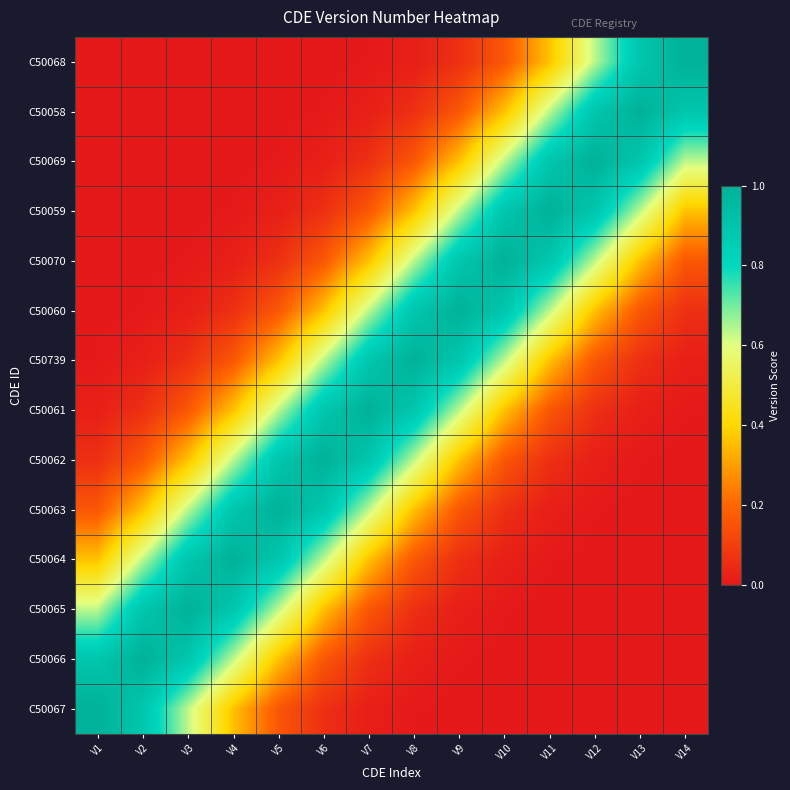

Reading left to right, extract all data points from this chart.

C50068: V1=0.0	V2=0.0	V3=0.0	V4=0.0	V5=0.0	V6=0.0	V7=0.0	V8=0.0	V9=0.1	V10=0.2	V11=0.4	V12=0.6	V13=0.9	V14=1.0
C50058: V1=0.0	V2=0.0	V3=0.0	V4=0.0	V5=0.0	V6=0.0	V7=0.0	V8=0.1	V9=0.2	V10=0.4	V11=0.6	V12=0.9	V13=1.0	V14=0.9
C50069: V1=0.0	V2=0.0	V3=0.0	V4=0.0	V5=0.0	V6=0.0	V7=0.1	V8=0.2	V9=0.4	V10=0.6	V11=0.9	V12=1.0	V13=0.9	V14=0.6
C50059: V1=0.0	V2=0.0	V3=0.0	V4=0.0	V5=0.0	V6=0.1	V7=0.2	V8=0.4	V9=0.6	V10=0.9	V11=1.0	V12=0.9	V13=0.6	V14=0.4
C50070: V1=0.0	V2=0.0	V3=0.0	V4=0.0	V5=0.1	V6=0.2	V7=0.4	V8=0.6	V9=0.9	V10=1.0	V11=0.9	V12=0.6	V13=0.4	V14=0.2
C50060: V1=0.0	V2=0.0	V3=0.0	V4=0.1	V5=0.2	V6=0.4	V7=0.6	V8=0.9	V9=1.0	V10=0.9	V11=0.6	V12=0.4	V13=0.2	V14=0.1
C50739: V1=0.0	V2=0.0	V3=0.1	V4=0.2	V5=0.4	V6=0.6	V7=0.9	V8=1.0	V9=0.9	V10=0.6	V11=0.4	V12=0.2	V13=0.1	V14=0.0
C50061: V1=0.0	V2=0.1	V3=0.2	V4=0.4	V5=0.6	V6=0.9	V7=1.0	V8=0.9	V9=0.6	V10=0.4	V11=0.2	V12=0.1	V13=0.0	V14=0.0
C50062: V1=0.1	V2=0.2	V3=0.4	V4=0.6	V5=0.9	V6=1.0	V7=0.9	V8=0.6	V9=0.4	V10=0.2	V11=0.1	V12=0.0	V13=0.0	V14=0.0
C50063: V1=0.2	V2=0.4	V3=0.6	V4=0.9	V5=1.0	V6=0.9	V7=0.6	V8=0.4	V9=0.2	V10=0.1	V11=0.0	V12=0.0	V13=0.0	V14=0.0
C50064: V1=0.4	V2=0.6	V3=0.9	V4=1.0	V5=0.9	V6=0.6	V7=0.4	V8=0.2	V9=0.1	V10=0.0	V11=0.0	V12=0.0	V13=0.0	V14=0.0
C50065: V1=0.6	V2=0.9	V3=1.0	V4=0.9	V5=0.6	V6=0.4	V7=0.2	V8=0.1	V9=0.0	V10=0.0	V11=0.0	V12=0.0	V13=0.0	V14=0.0
C50066: V1=0.9	V2=1.0	V3=0.9	V4=0.6	V5=0.4	V6=0.2	V7=0.1	V8=0.0	V9=0.0	V10=0.0	V11=0.0	V12=0.0	V13=0.0	V14=0.0
C50067: V1=1.0	V2=0.9	V3=0.6	V4=0.4	V5=0.2	V6=0.1	V7=0.0	V8=0.0	V9=0.0	V10=0.0	V11=0.0	V12=0.0	V13=0.0	V14=0.0